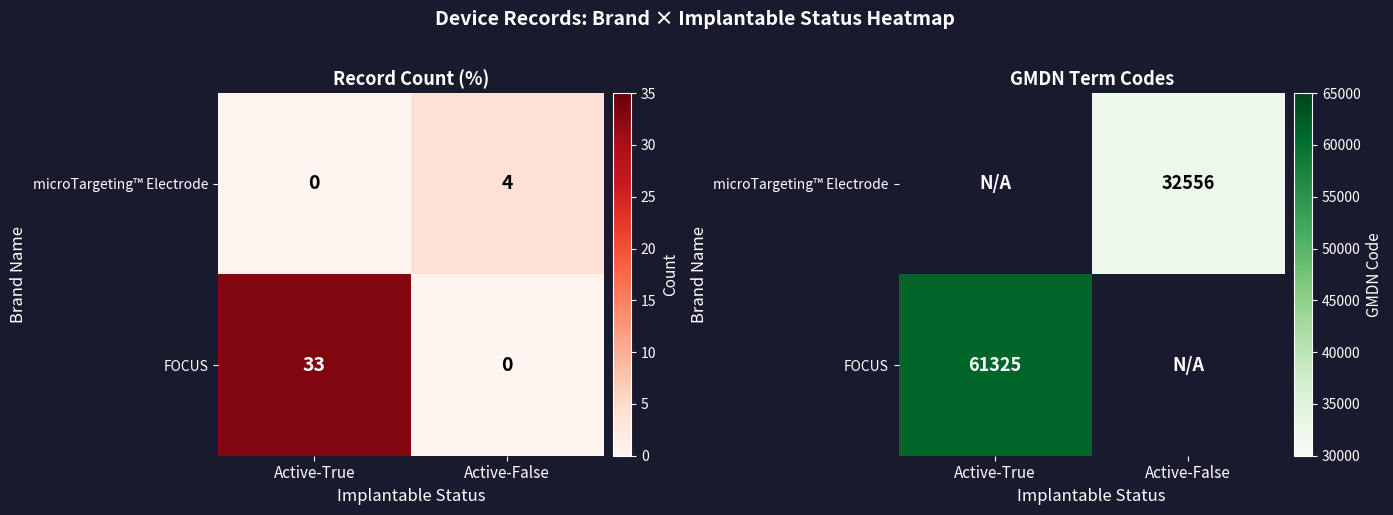

True or false: FOCUS has a value of 61325.0 at Active-True.

True